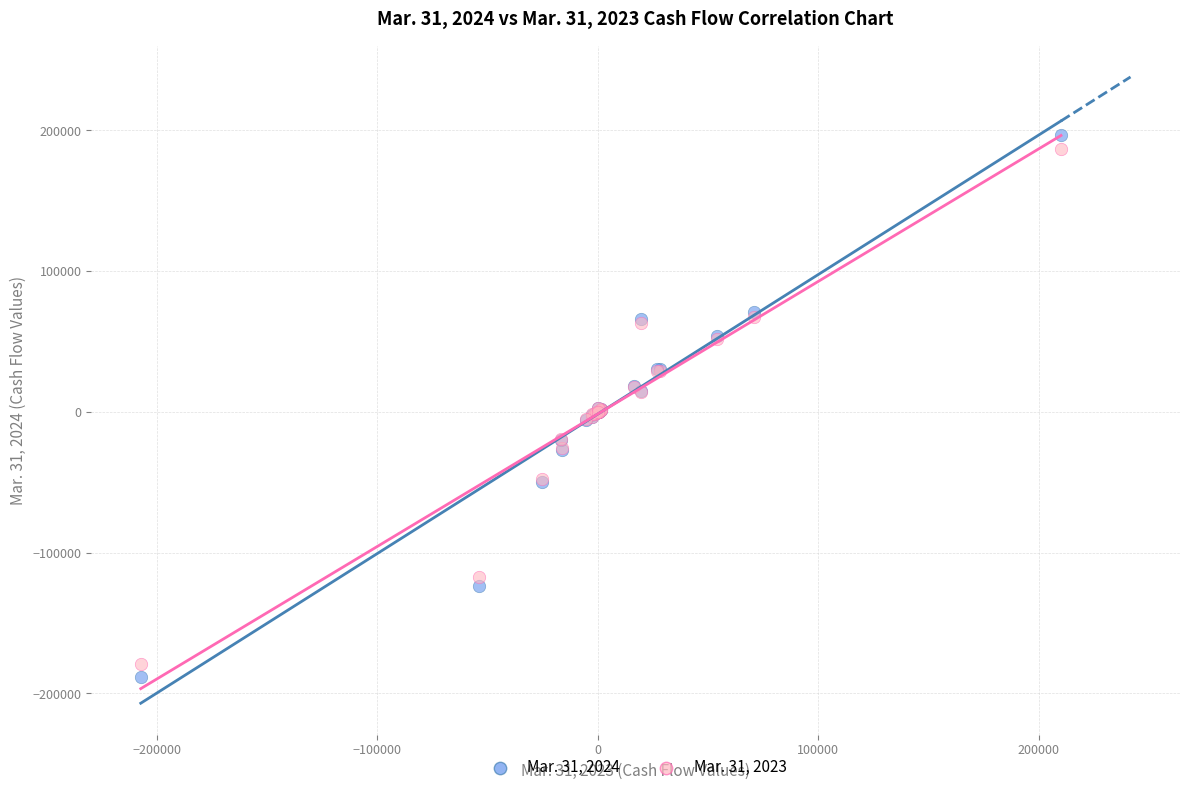

What are all the series names shown in the legend?

Mar. 31, 2024, Mar. 31, 2023